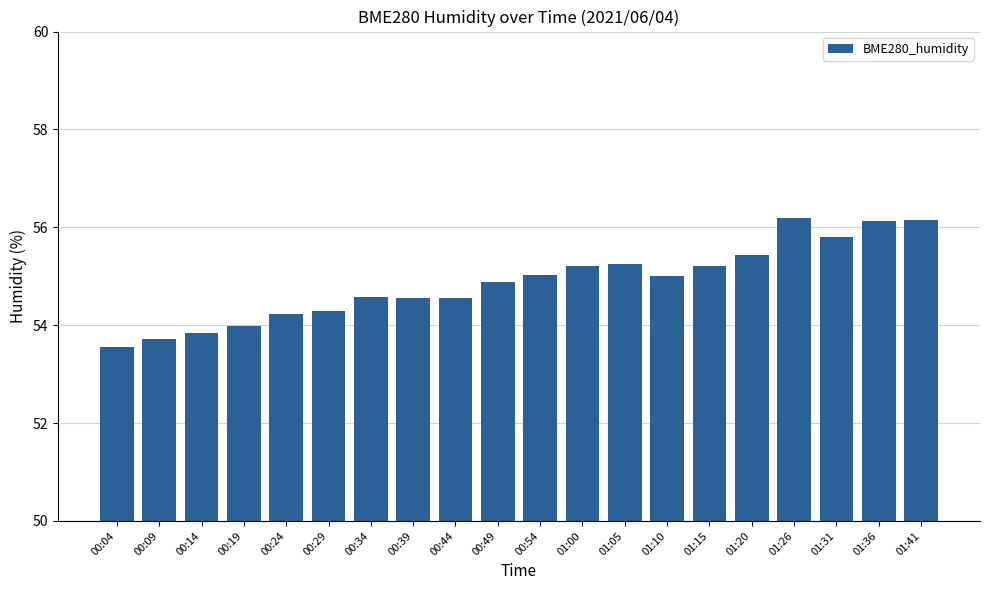

At which label does the data first exceed 55?

00:54